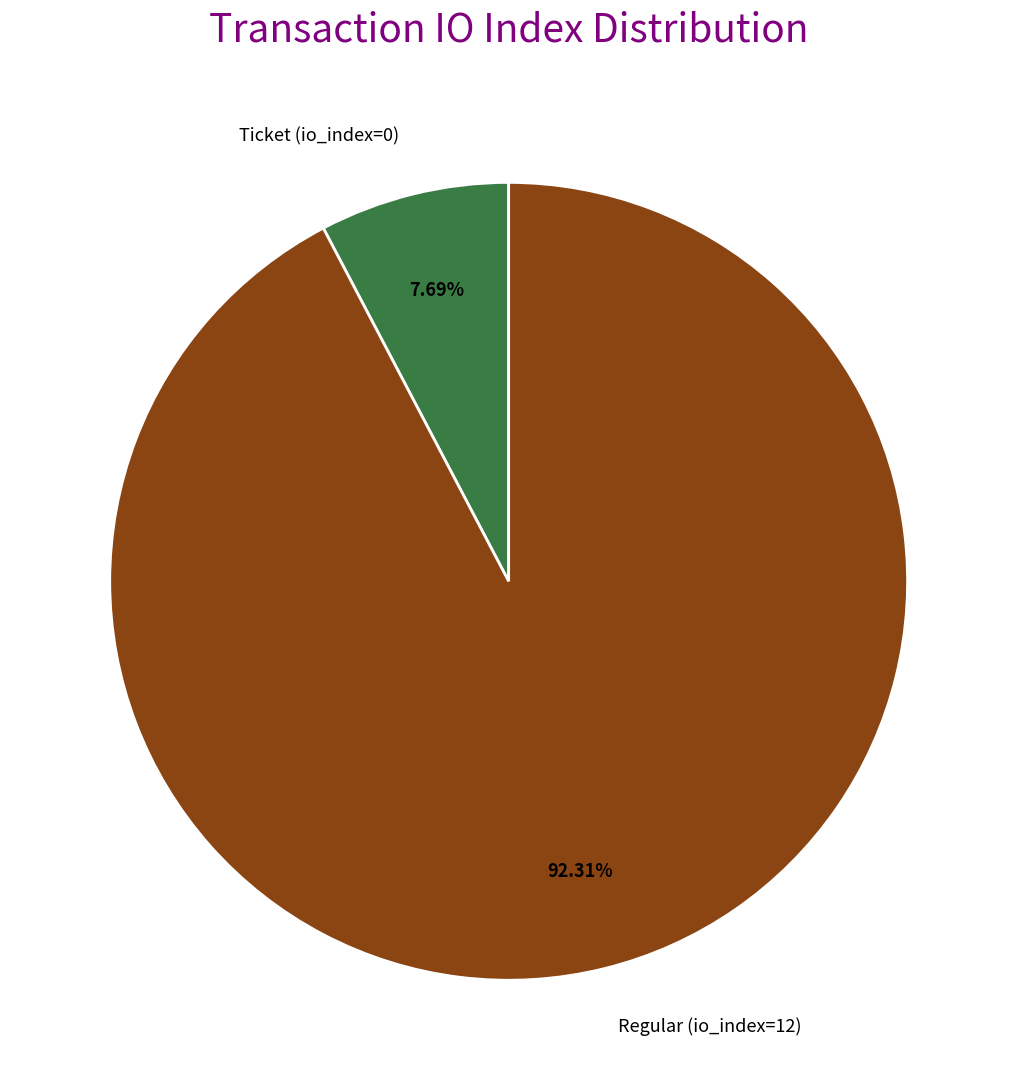

Do Ticket (io_index=0) and Regular (io_index=12) together represent more than half of the pie?

Yes